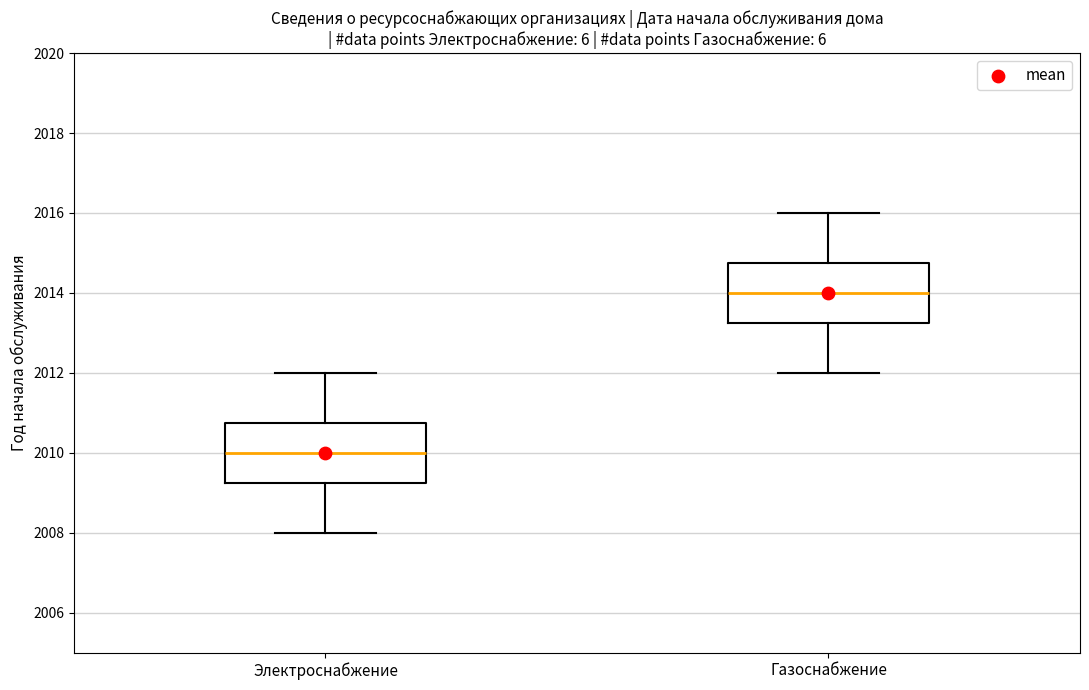

Reading left to right, transcribe this box plot: for each box, give where its median line is, the range the box spans, and where its two whiskers end, as read against the y-axis. The values are not printed on the chart, so give them approximately, as read against the axis.

Электроснабжение: median 2010.0, box 2009.2 to 2010.8, whiskers 2008.0 to 2012.0
Газоснабжение: median 2014.0, box 2013.2 to 2014.8, whiskers 2012.0 to 2016.0